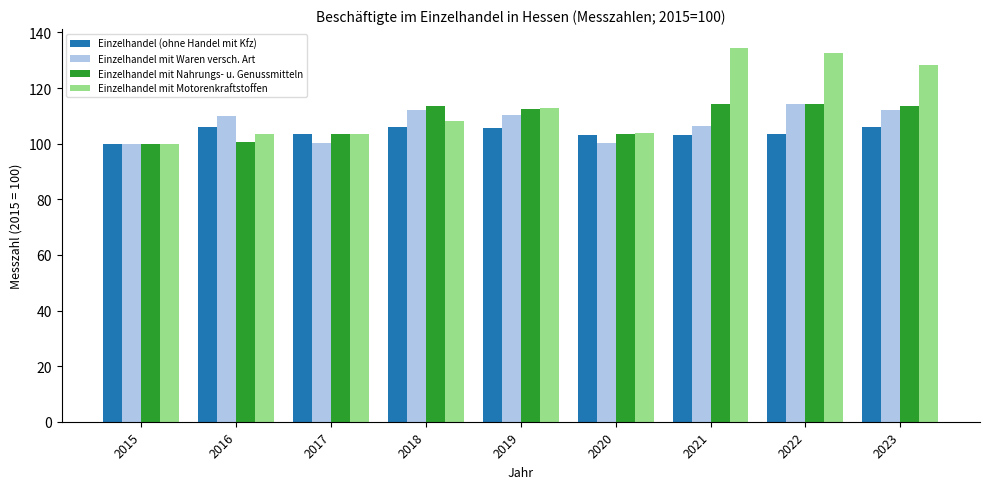

What is the smallest value displayed?

100.0